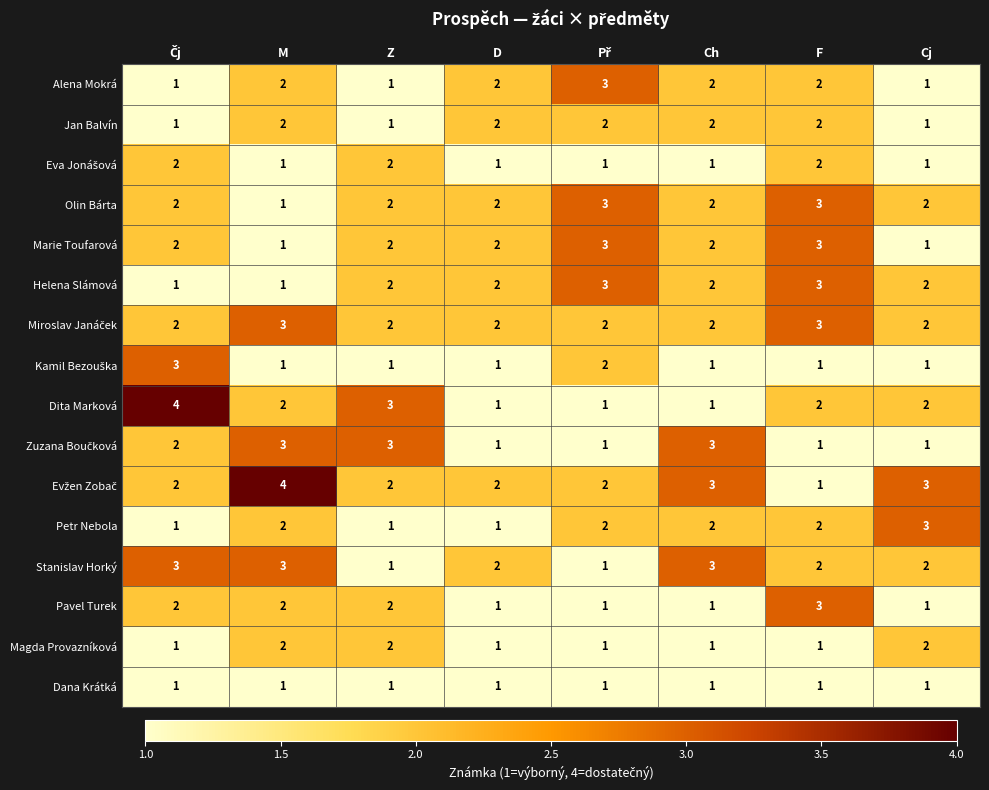

Count the Pavel Turek values in the range 1 to 2.

7